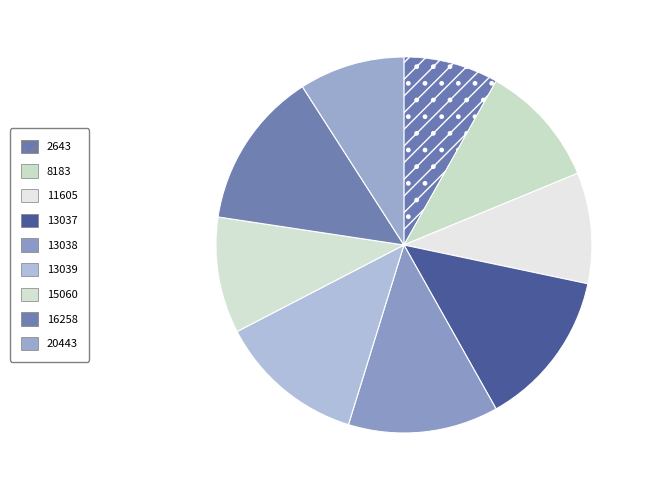

Which has a higher value, 20443 or 16258?

16258